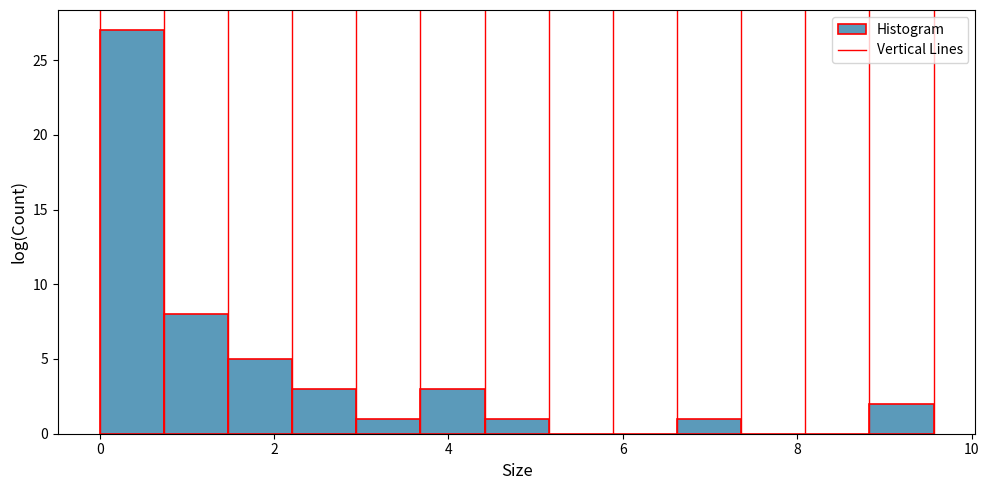

Around what value on the x-axis is the tallest bar? Give the approximate position of its centre, as read against the axis.

0.4